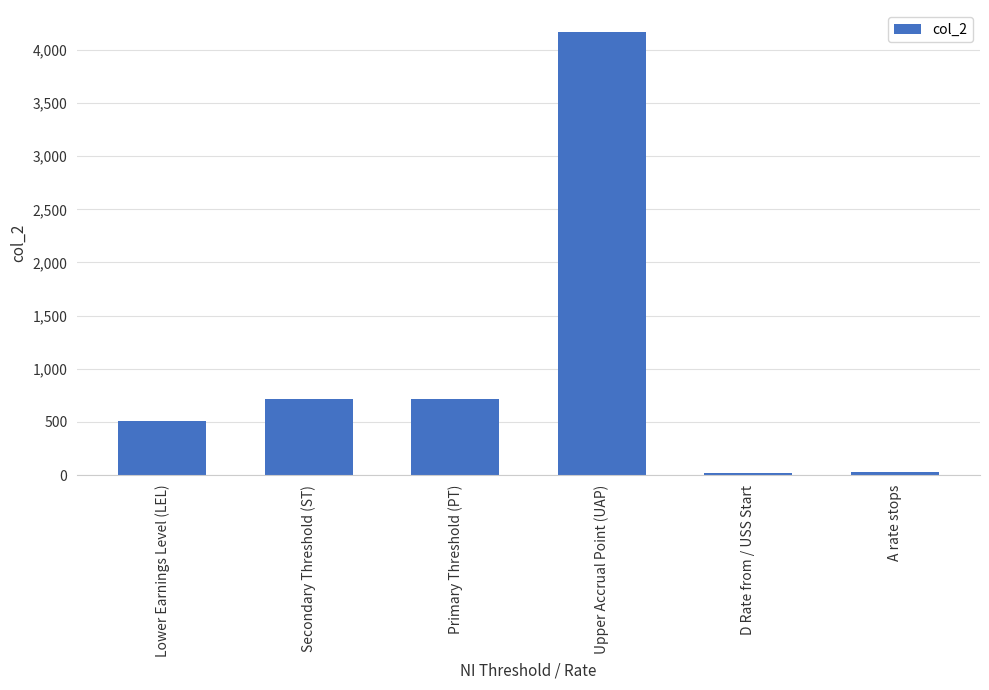

The value at D Rate from / USS Start is 23. True or false?

True